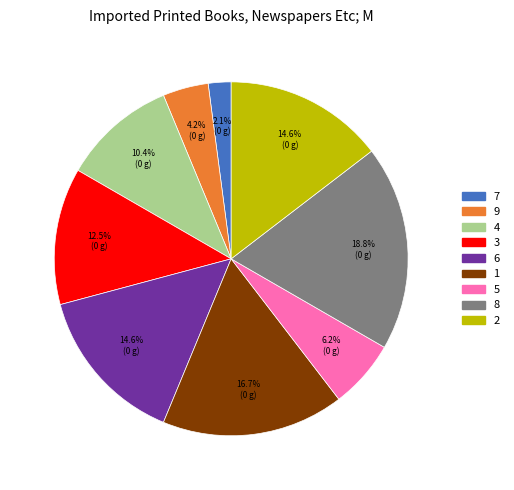

How many slices are in this pie chart?

9